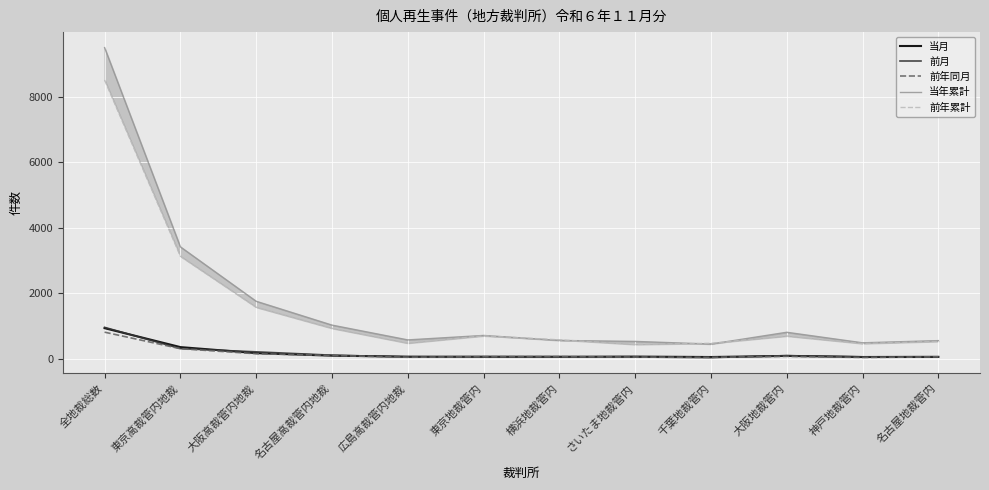

How many lines are shown in the chart?

5